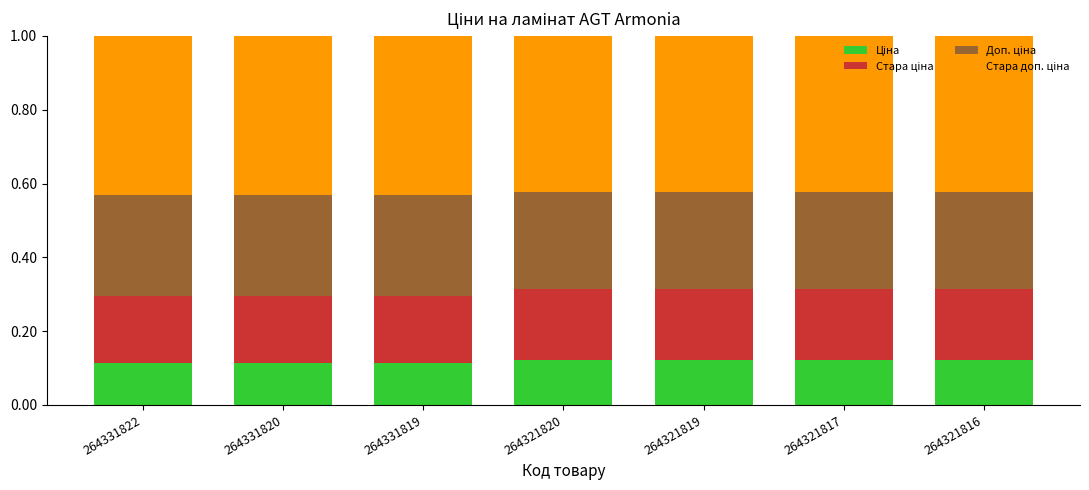

What is the total value across all series at 264321816?

1.0